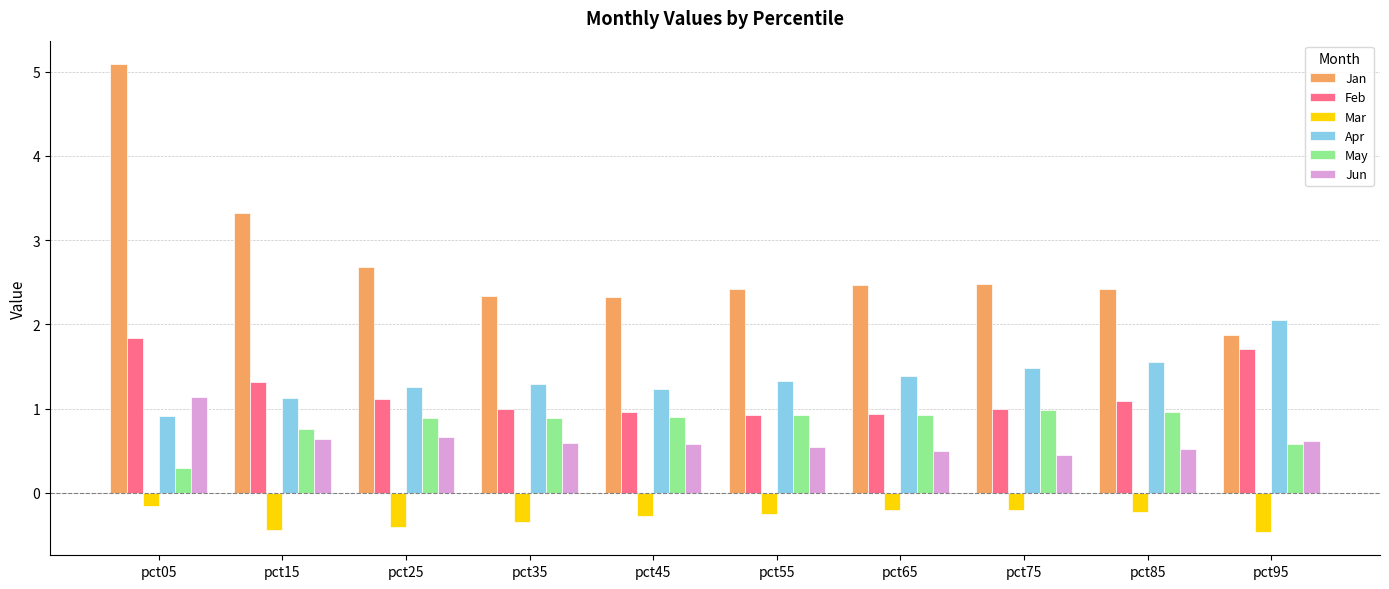

At which category does the chart reach its peak across all series?

pct05